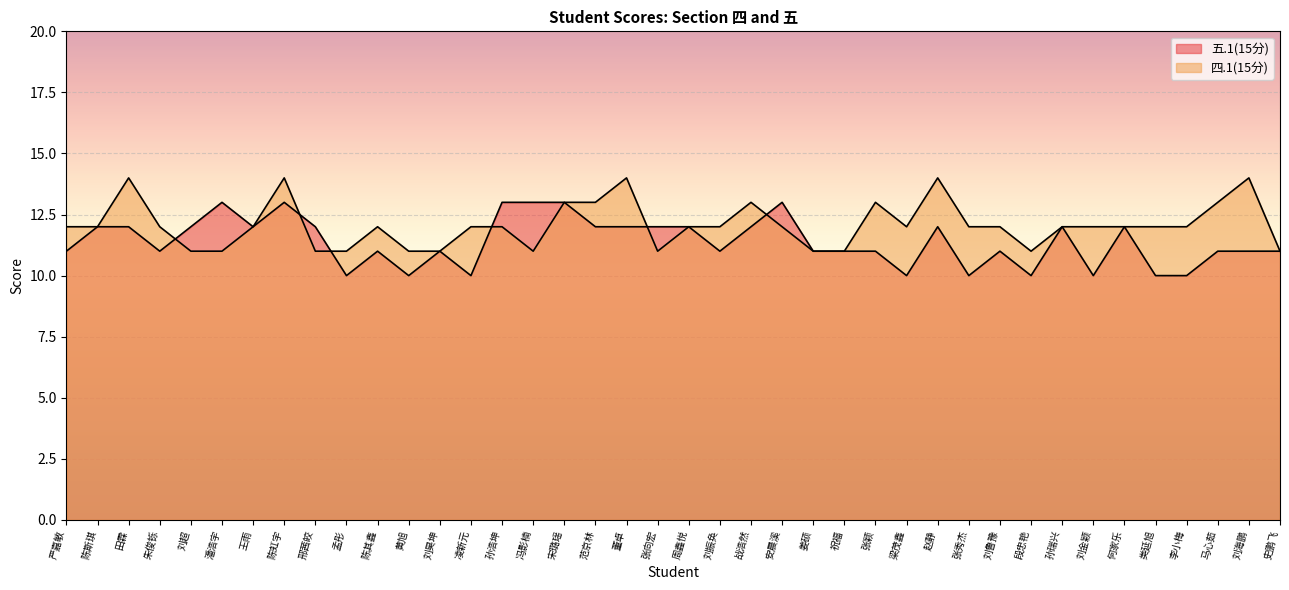

How many data points in 五.1(15分) are above 11?

19